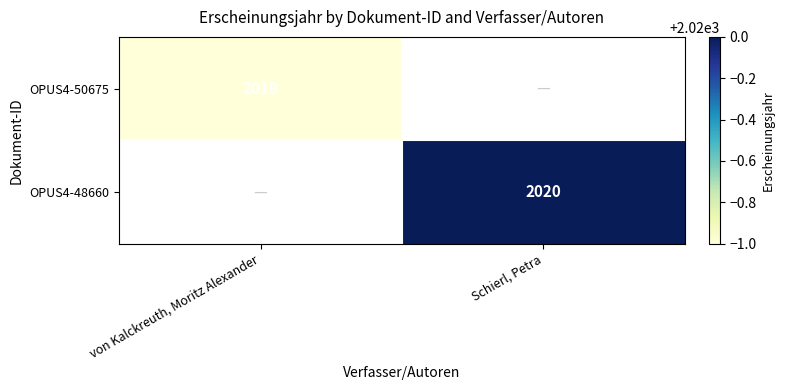

The value of OPUS4-50675 at von Kalckreuth, Moritz Alexander is 2019. True or false?

True